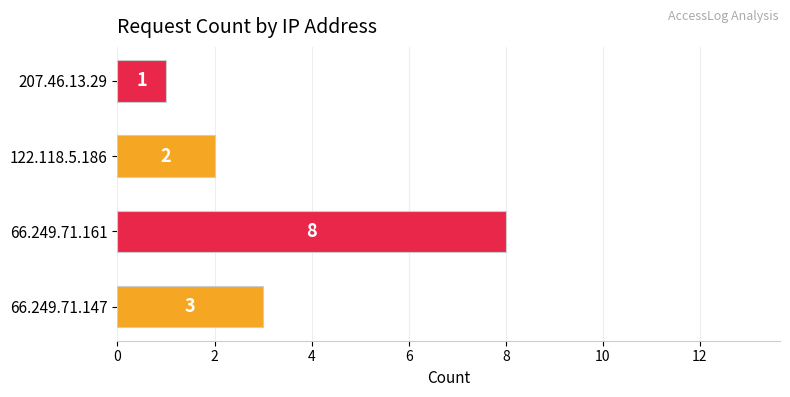

What is the smallest value displayed?

1